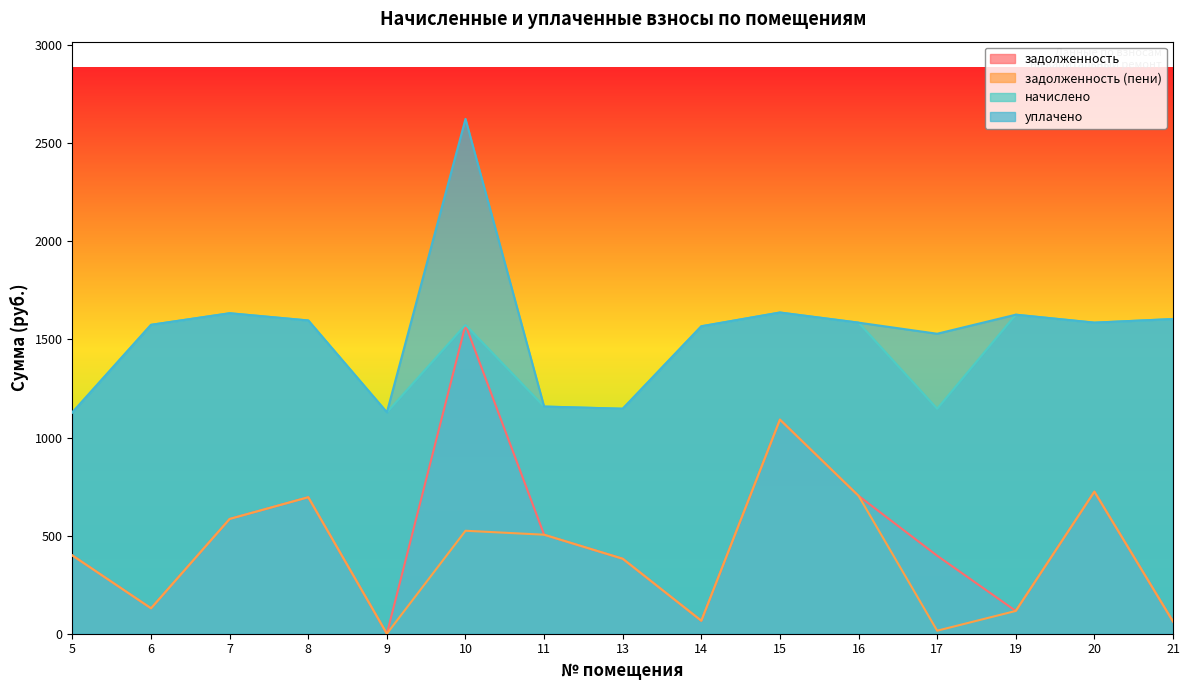

How many values in задолженность are above zero?

14